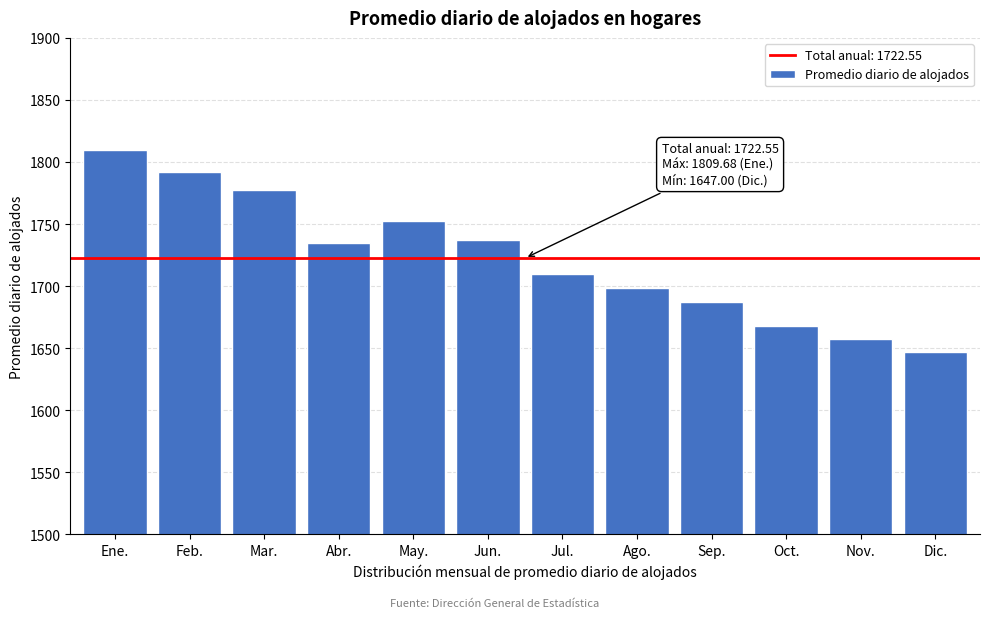

Reading left to right, what are all the values shown in this chart?

Ene.=1809.7	Feb.=1792.3	Mar.=1777.2	Abr.=1734.3	May.=1752.7	Jun.=1737.2	Jul.=1709.4	Ago.=1698.7	Sep.=1687.3	Oct.=1667.8	Nov.=1657.1	Dic.=1647.0